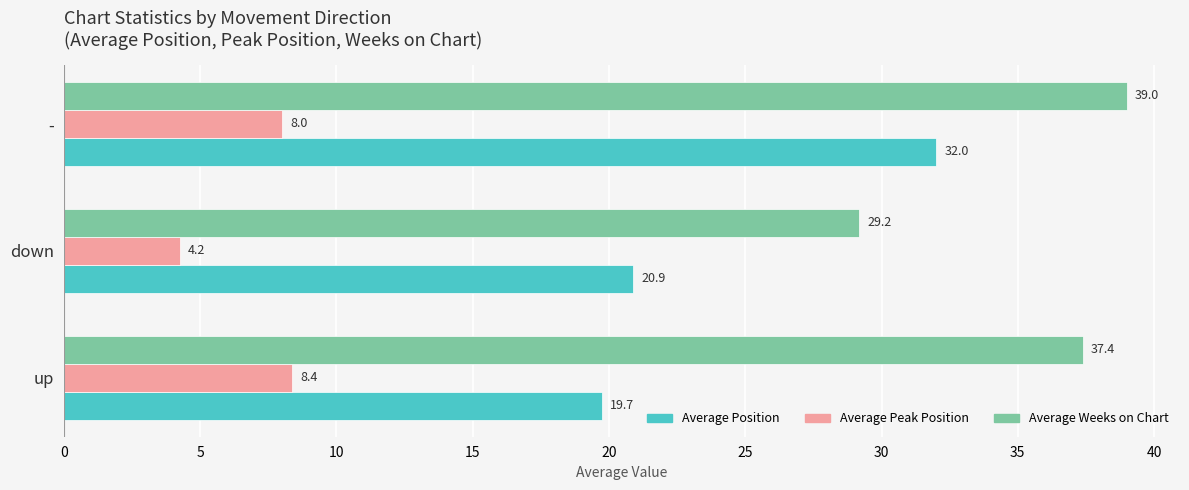

Rank the series by their average value, from lowest to highest.

Average Peak Position, Average Position, Average Weeks on Chart